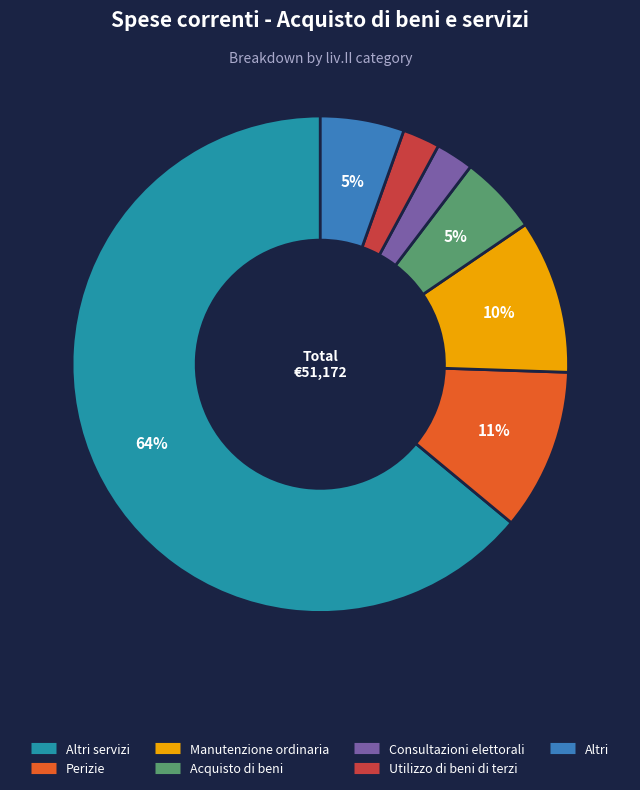

Count the number of slices in the pie.

7